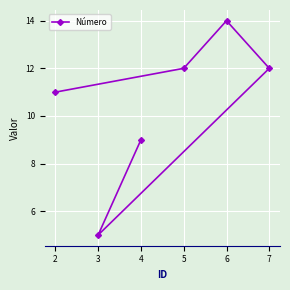

At which category does the chart reach its minimum across all series?

3